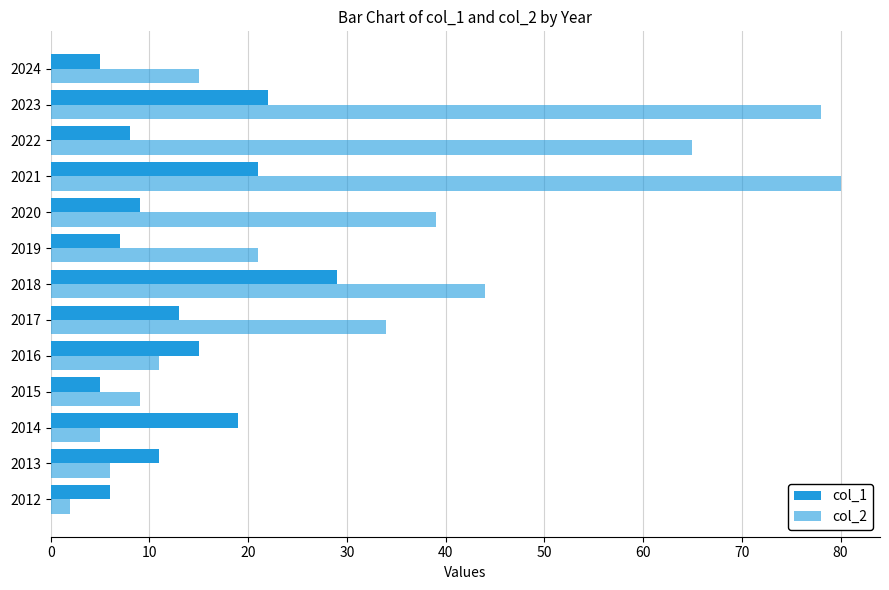

How many series are shown in this chart?

2